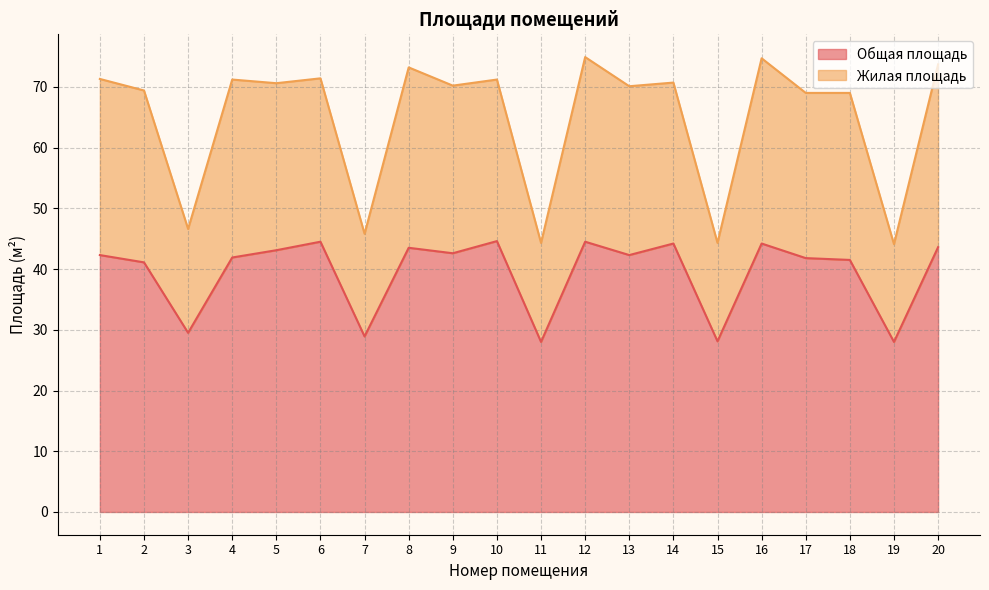

Between 7 and 11, which is larger?

7